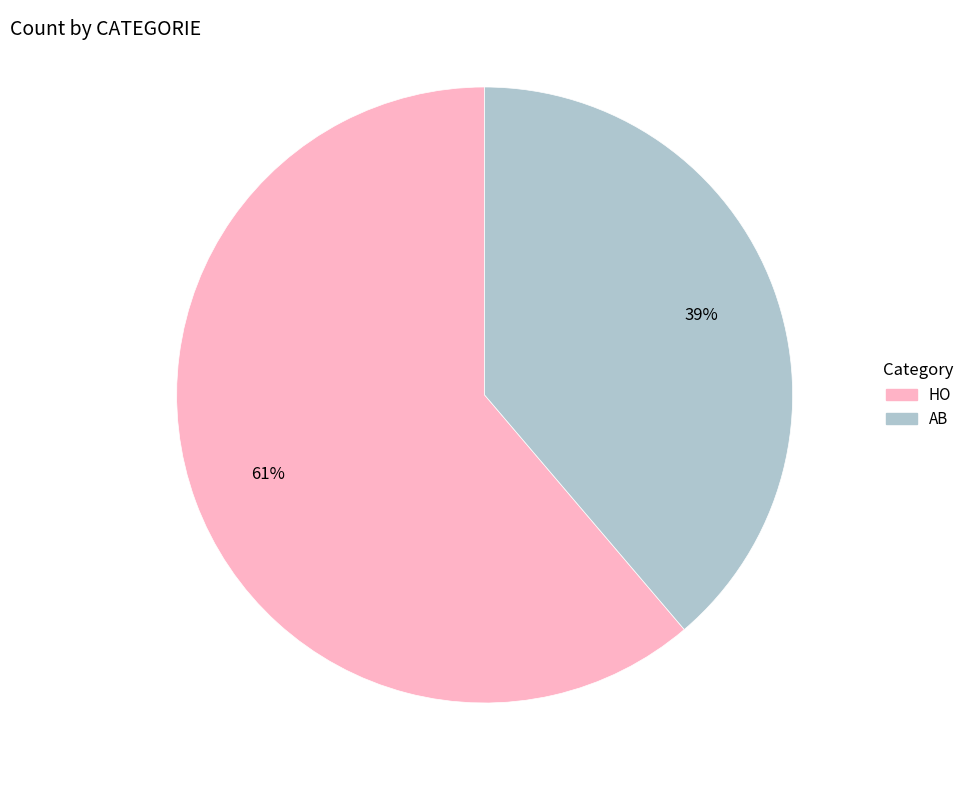

Is it true that HO is 68% of the pie?

False